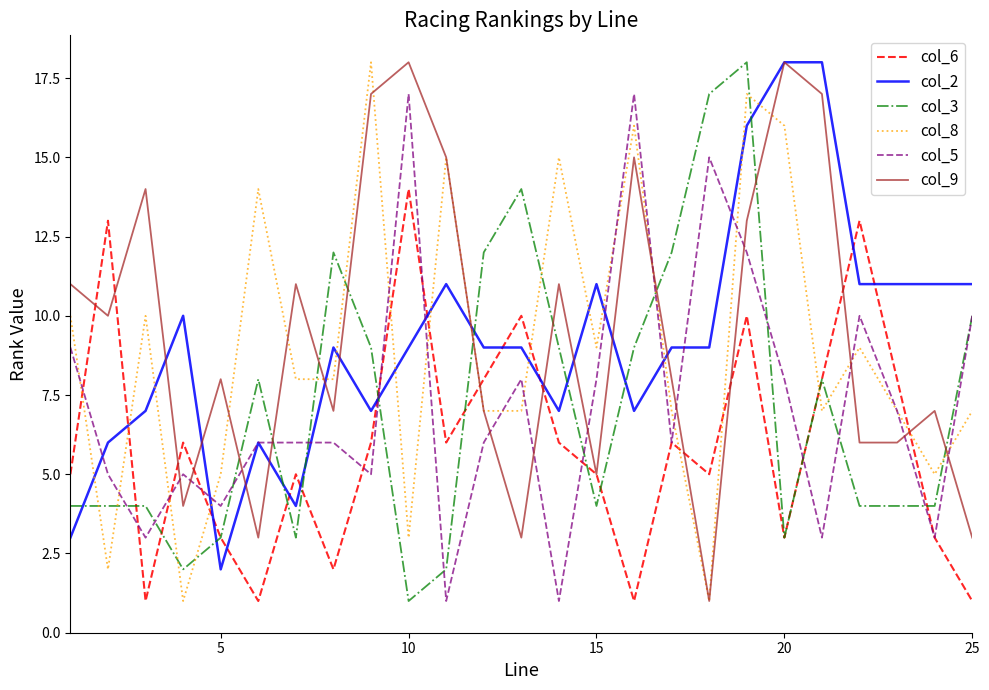

True or false: col_2 and col_3 intersect in this chart.

True